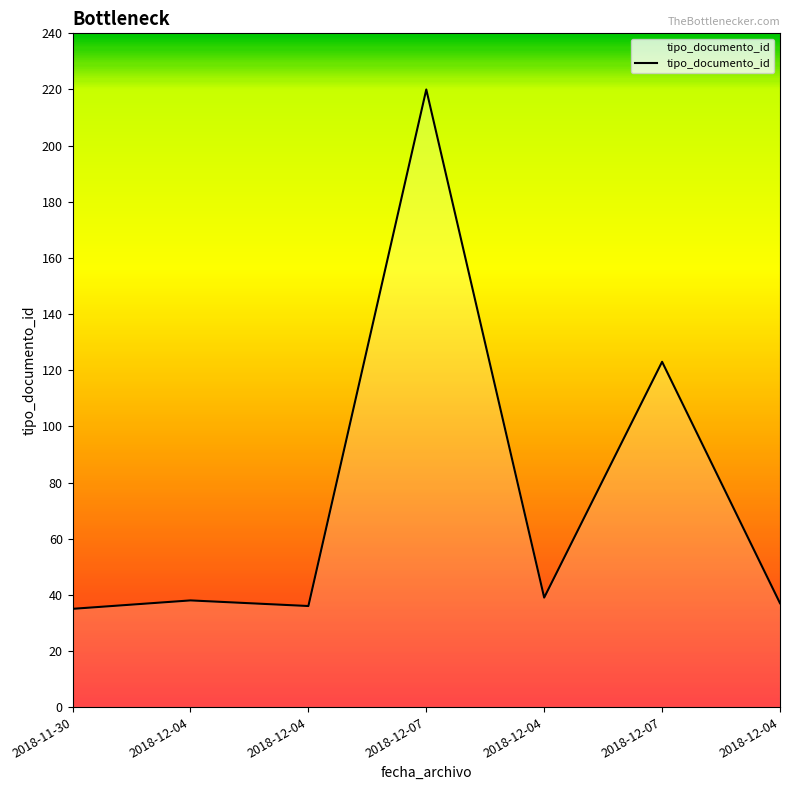

Does the chart display data point markers on the line(s)?

No